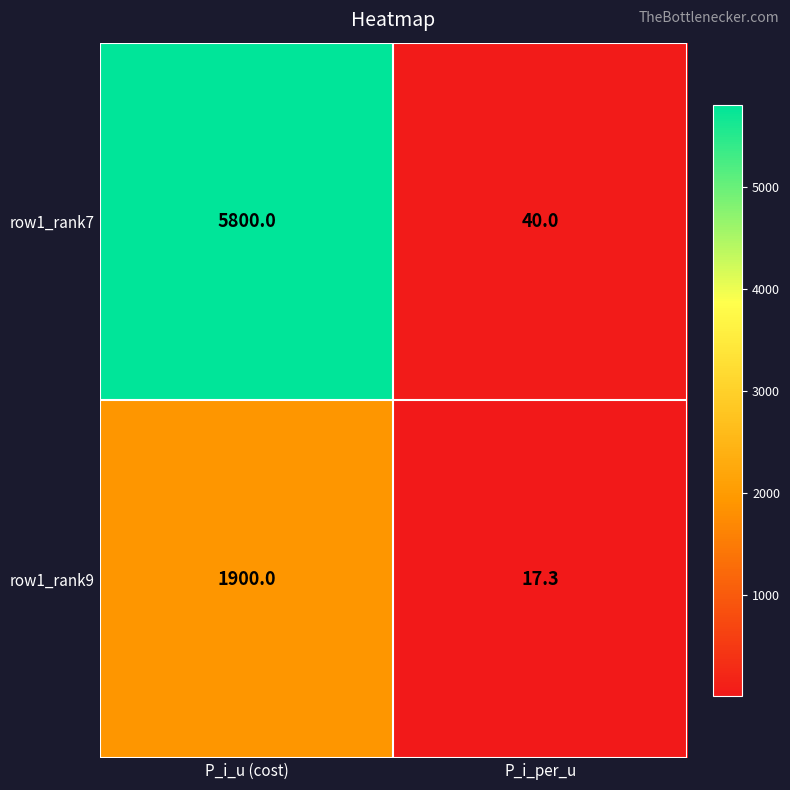

Reading left to right, list all the values displayed in this chart.

row1_rank7: 5800.0	40.0
row1_rank9: 1900.0	17.3